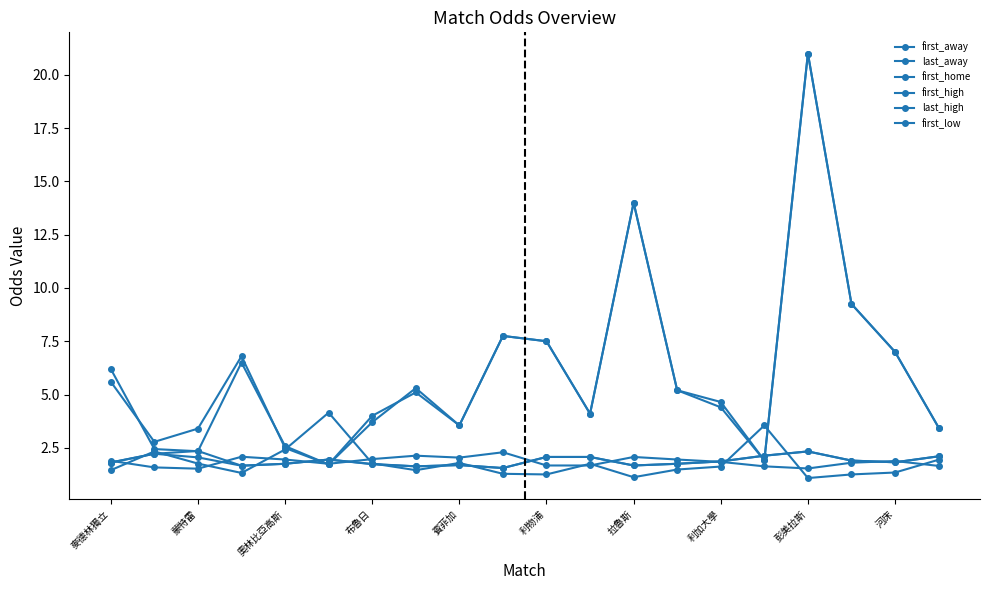

How many series are shown in this chart?

6